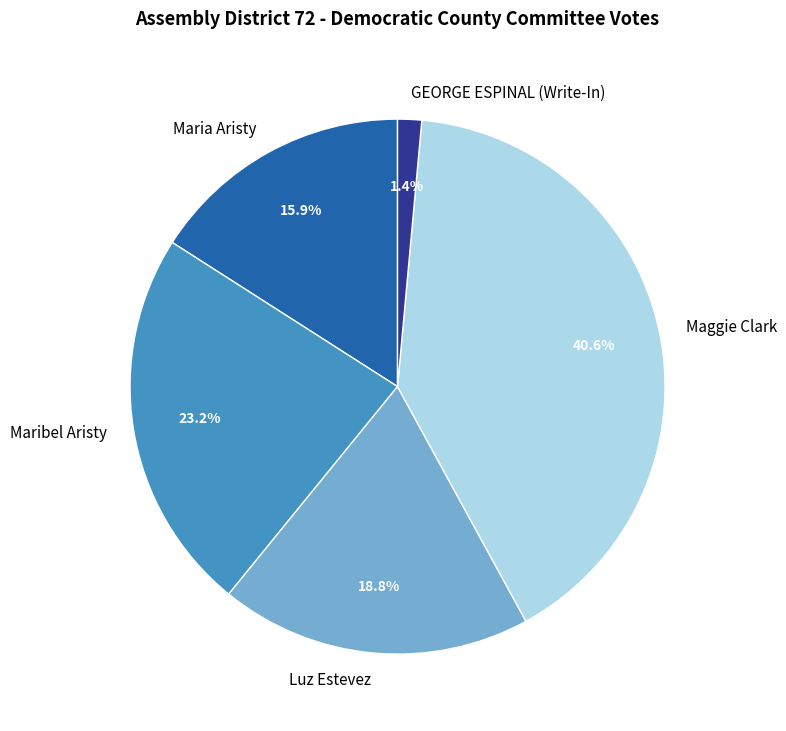

Approximately how many times larger is the value at Maria Aristy compared to Maribel Aristy?

0.7